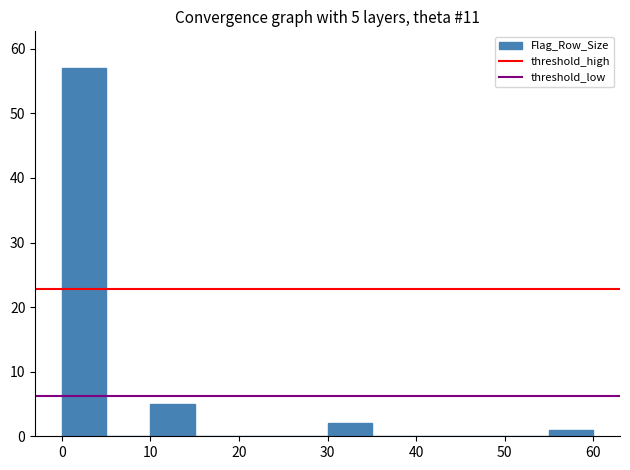

Which range on the x-axis has the tallest bar?

0 to 5